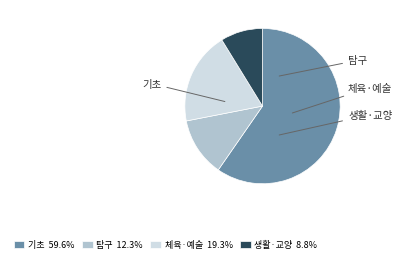

Which slice is the smallest?

생활·교양